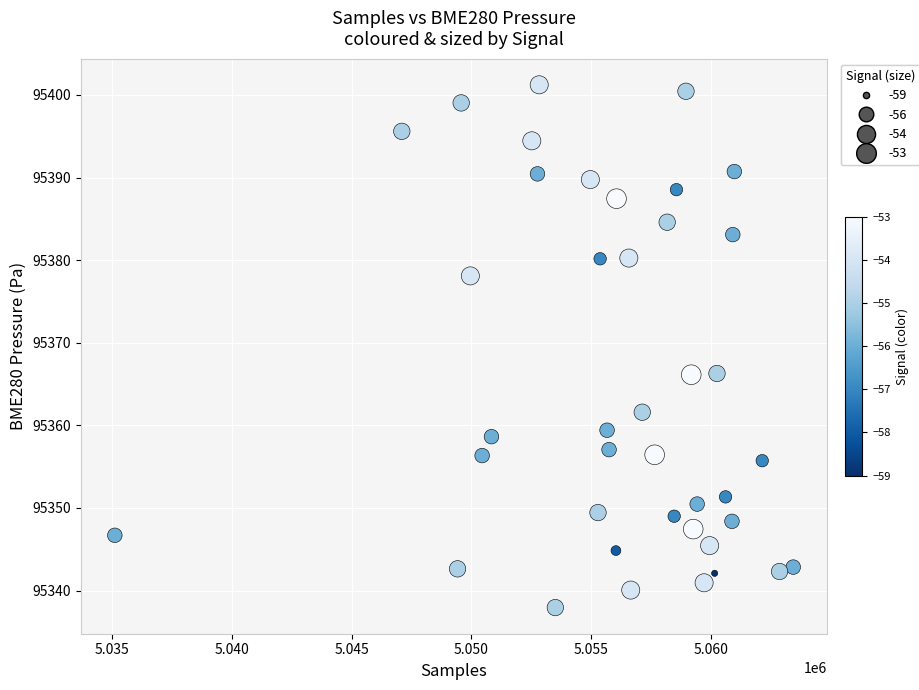

What is the range of Y values (max minus min)?

63.3